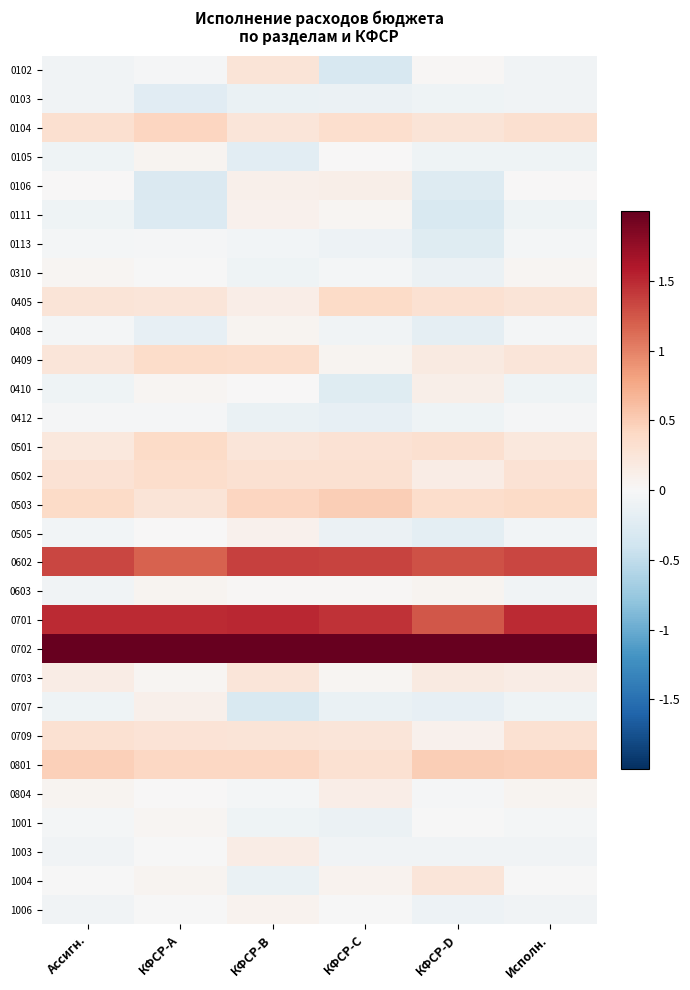

Reading right to left, transcribe all the data shown in this chart.

0102: Исполн.=-0.1	КФСР-D=0.0	КФСР-C=-0.3	КФСР-B=0.3	КФСР-A=-0.0	Ассигн.=-0.1
0103: Исполн.=-0.1	КФСР-D=-0.1	КФСР-C=-0.1	КФСР-B=-0.1	КФСР-A=-0.2	Ассигн.=-0.1
0104: Исполн.=0.3	КФСР-D=0.3	КФСР-C=0.3	КФСР-B=0.2	КФСР-A=0.4	Ассигн.=0.3
0105: Исполн.=-0.1	КФСР-D=-0.1	КФСР-C=0.0	КФСР-B=-0.2	КФСР-A=0.1	Ассигн.=-0.1
0106: Исполн.=0.0	КФСР-D=-0.3	КФСР-C=0.1	КФСР-B=0.1	КФСР-A=-0.3	Ассигн.=0.0
0111: Исполн.=-0.1	КФСР-D=-0.3	КФСР-C=0.0	КФСР-B=0.1	КФСР-A=-0.3	Ассигн.=-0.1
0113: Исполн.=-0.0	КФСР-D=-0.2	КФСР-C=-0.1	КФСР-B=-0.1	КФСР-A=-0.0	Ассигн.=-0.0
0310: Исполн.=0.0	КФСР-D=-0.1	КФСР-C=-0.0	КФСР-B=-0.1	КФСР-A=-0.0	Ассигн.=0.0
0405: Исполн.=0.3	КФСР-D=0.3	КФСР-C=0.4	КФСР-B=0.1	КФСР-A=0.2	Ассигн.=0.3
0408: Исполн.=-0.0	КФСР-D=-0.2	КФСР-C=-0.1	КФСР-B=0.1	КФСР-A=-0.2	Ассигн.=-0.0
0409: Исполн.=0.2	КФСР-D=0.2	КФСР-C=0.1	КФСР-B=0.4	КФСР-A=0.4	Ассигн.=0.2
0410: Исполн.=-0.1	КФСР-D=0.1	КФСР-C=-0.2	КФСР-B=0.0	КФСР-A=0.0	Ассигн.=-0.1
0412: Исполн.=-0.0	КФСР-D=-0.1	КФСР-C=-0.2	КФСР-B=-0.1	КФСР-A=-0.0	Ассигн.=-0.0
0501: Исполн.=0.2	КФСР-D=0.3	КФСР-C=0.3	КФСР-B=0.2	КФСР-A=0.4	Ассигн.=0.2
0502: Исполн.=0.3	КФСР-D=0.1	КФСР-C=0.3	КФСР-B=0.3	КФСР-A=0.4	Ассигн.=0.3
0503: Исполн.=0.4	КФСР-D=0.4	КФСР-C=0.5	КФСР-B=0.4	КФСР-A=0.3	Ассигн.=0.4
0505: Исполн.=-0.0	КФСР-D=-0.2	КФСР-C=-0.1	КФСР-B=0.1	КФСР-A=0.0	Ассигн.=-0.0
0602: Исполн.=1.3	КФСР-D=1.3	КФСР-C=1.4	КФСР-B=1.4	КФСР-A=1.2	Ассигн.=1.3
0603: Исполн.=-0.1	КФСР-D=0.0	КФСР-C=0.0	КФСР-B=0.0	КФСР-A=0.1	Ассигн.=-0.1
0701: Исполн.=1.5	КФСР-D=1.2	КФСР-C=1.4	КФСР-B=1.5	КФСР-A=1.5	Ассигн.=1.5
0702: Исполн.=5.3	КФСР-D=5.4	КФСР-C=5.4	КФСР-B=5.4	КФСР-A=5.3	Ассигн.=5.3
0703: Исполн.=0.1	КФСР-D=0.2	КФСР-C=0.0	КФСР-B=0.2	КФСР-A=0.0	Ассигн.=0.1
0707: Исполн.=-0.1	КФСР-D=-0.2	КФСР-C=-0.1	КФСР-B=-0.3	КФСР-A=0.1	Ассигн.=-0.1
0709: Исполн.=0.3	КФСР-D=0.1	КФСР-C=0.2	КФСР-B=0.3	КФСР-A=0.3	Ассигн.=0.3
0801: Исполн.=0.5	КФСР-D=0.5	КФСР-C=0.3	КФСР-B=0.4	КФСР-A=0.4	Ассигн.=0.5
0804: Исполн.=0.1	КФСР-D=-0.0	КФСР-C=0.1	КФСР-B=-0.0	КФСР-A=0.0	Ассигн.=0.1
1001: Исполн.=-0.0	КФСР-D=-0.0	КФСР-C=-0.1	КФСР-B=-0.1	КФСР-A=0.0	Ассигн.=-0.0
1003: Исполн.=-0.1	КФСР-D=-0.1	КФСР-C=-0.1	КФСР-B=0.2	КФСР-A=-0.0	Ассигн.=-0.1
1004: Исполн.=-0.0	КФСР-D=0.2	КФСР-C=0.1	КФСР-B=-0.1	КФСР-A=0.1	Ассигн.=-0.0
1006: Исполн.=-0.1	КФСР-D=-0.1	КФСР-C=-0.0	КФСР-B=0.1	КФСР-A=-0.0	Ассигн.=-0.1